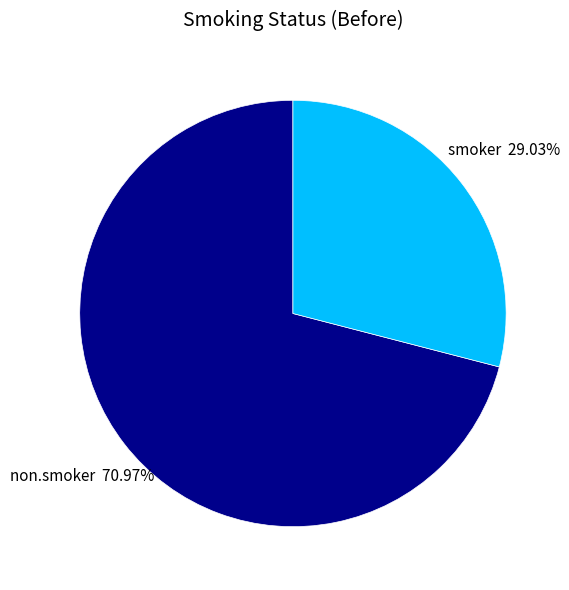

Between smoker and non.smoker, which is larger?

non.smoker